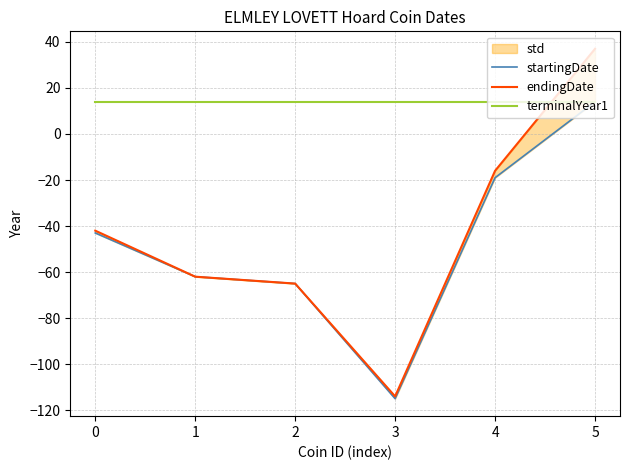

Is it true that endingDate equals -23 at 4?

False